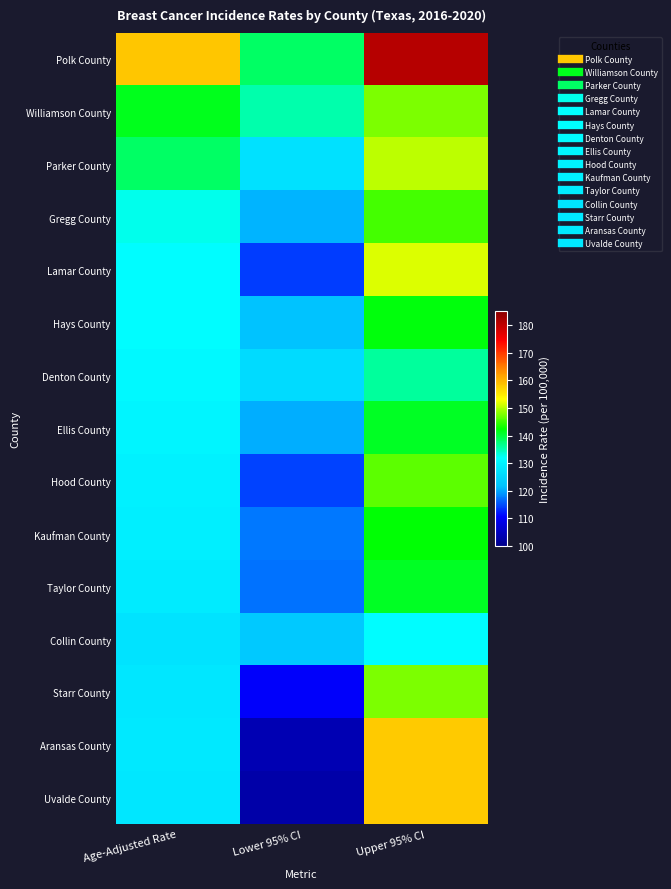

Which series has the largest total across all categories?

Polk County